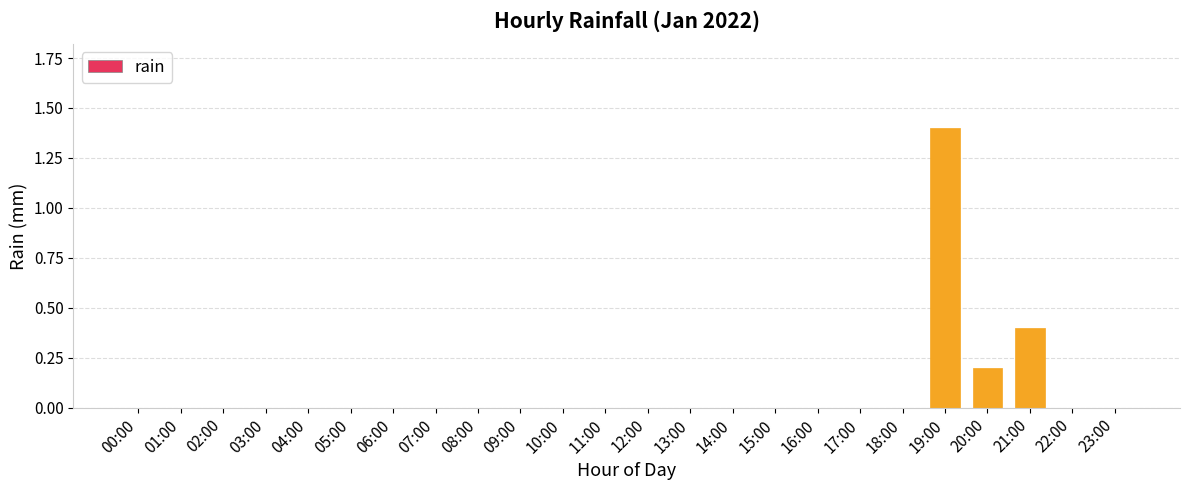

The value at 09:00 is -0.4. True or false?

False